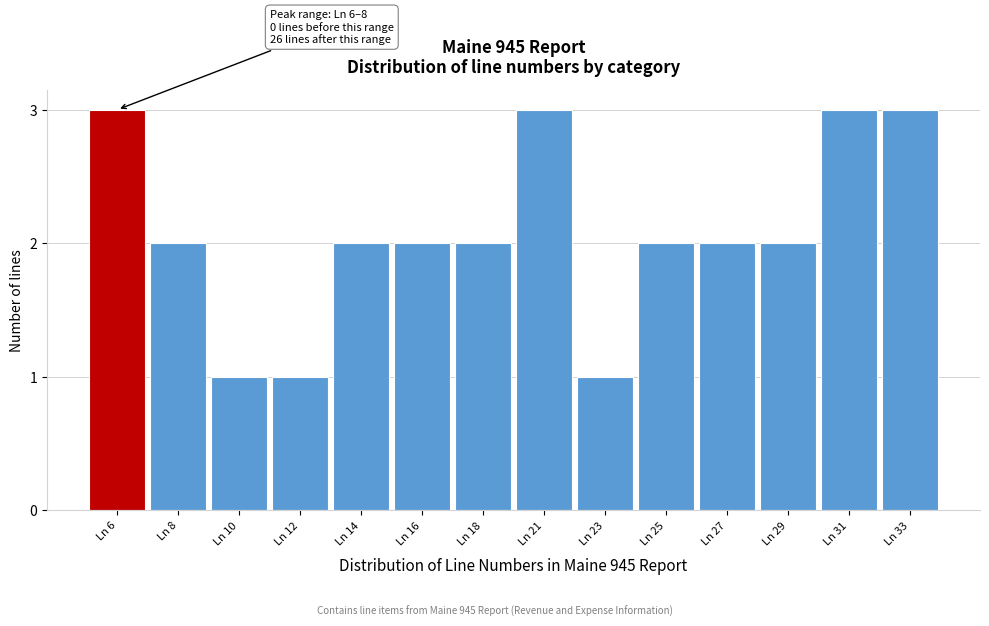

Reading left to right, transcribe all the data shown in this chart.

3	2	1	1	2	2	2	3	1	2	2	2	3	3